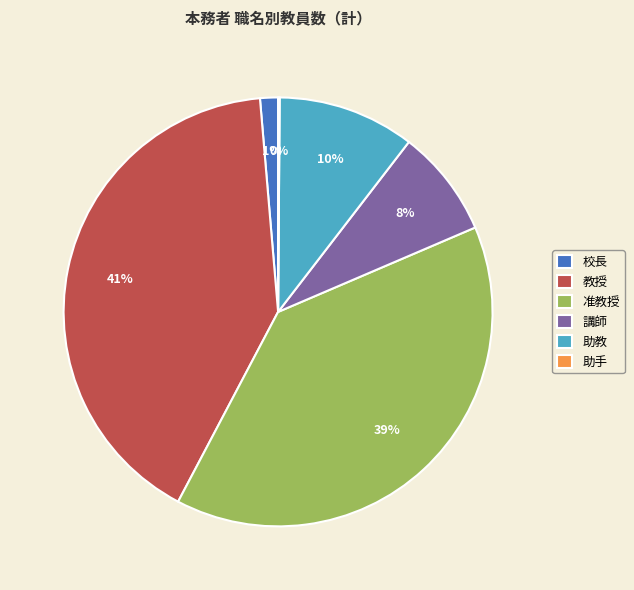

Is it true that 講師 is 16% of the pie?

False